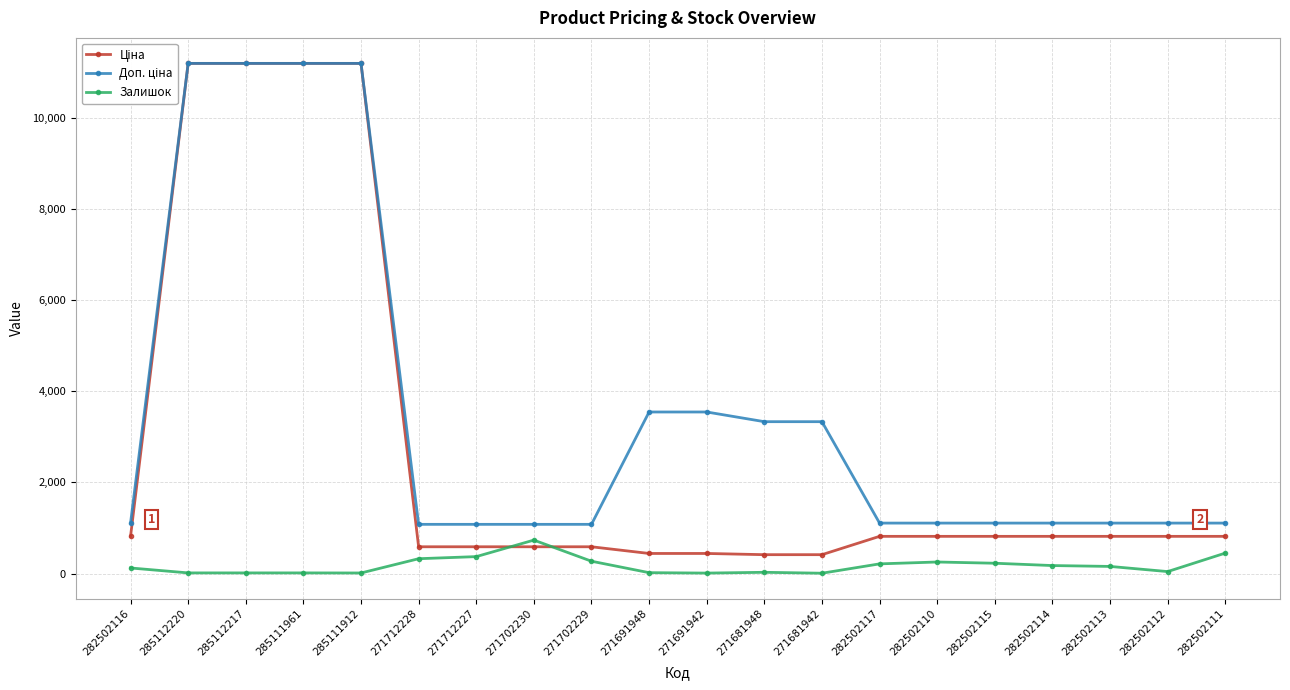

True or false: Залишок has more than 0 interior local peaks.

True